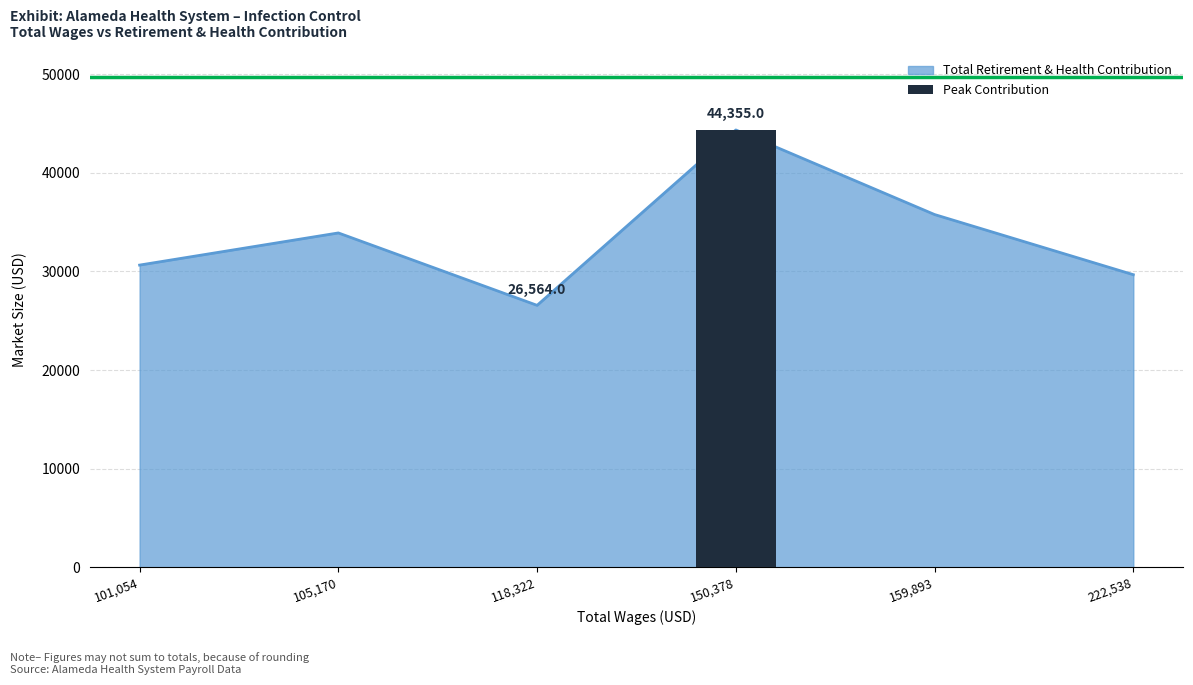

What is the difference between the values at 222538 and 105170?

4235